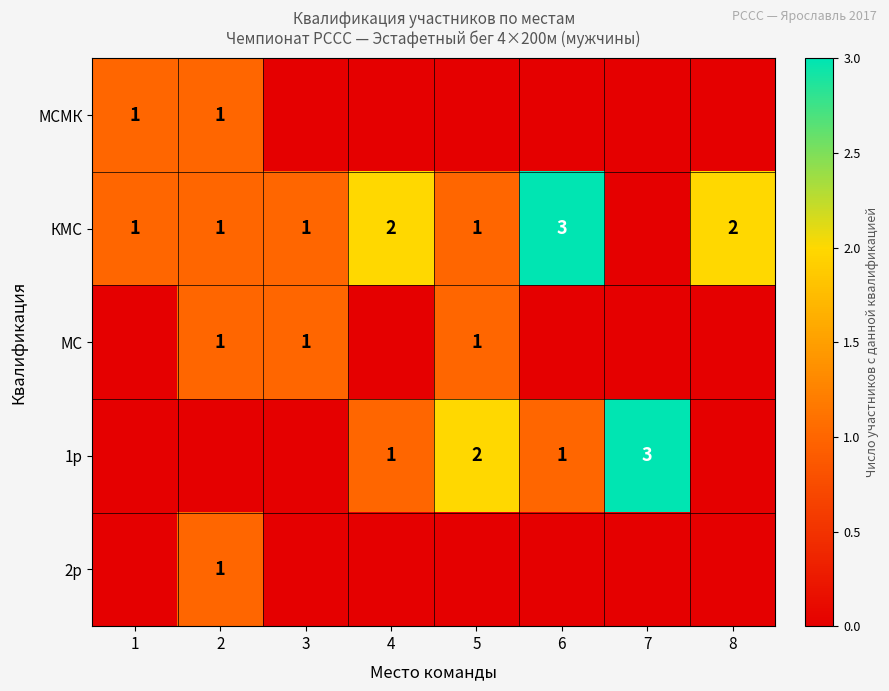

The КМС series shows 3 at 4. True or false?

False